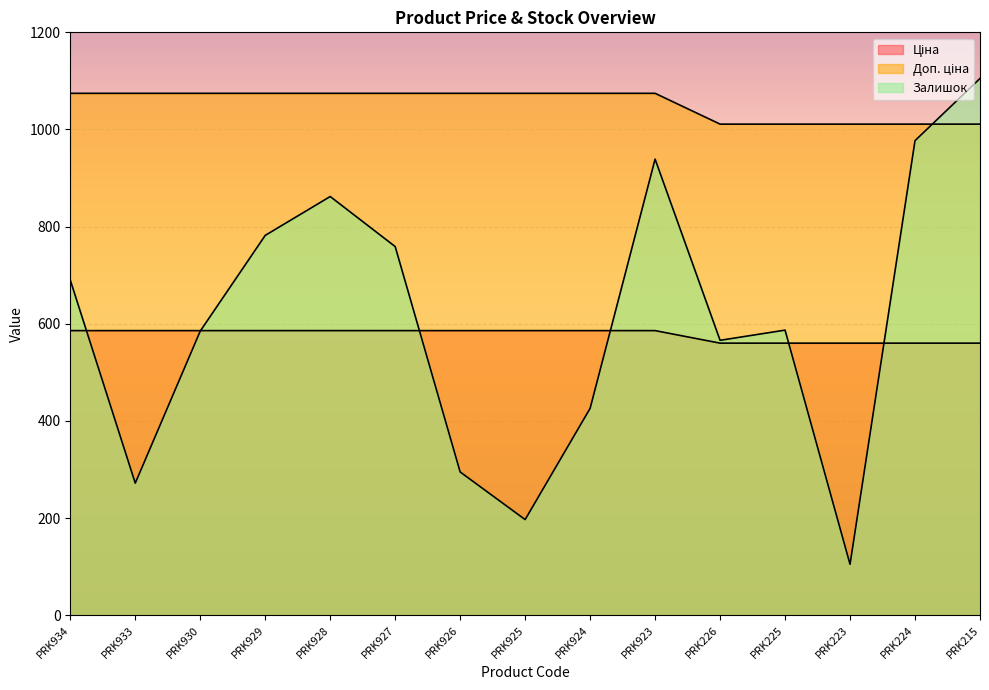

How many lines are shown in the chart?

3